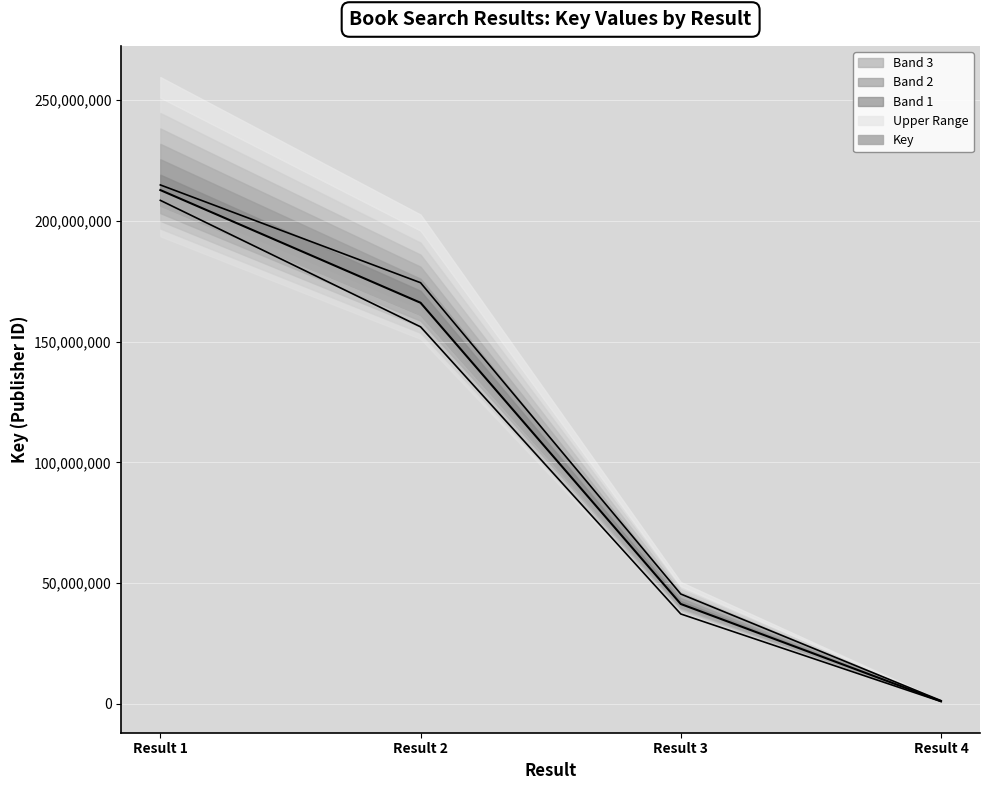

At which label does the data first exceed 166112303?

Result 1